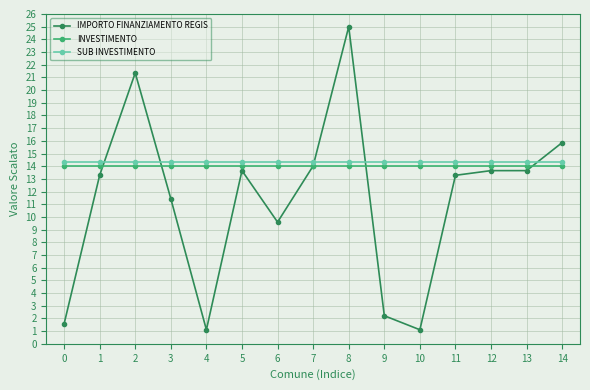

Count the number of categories in the chart.

15